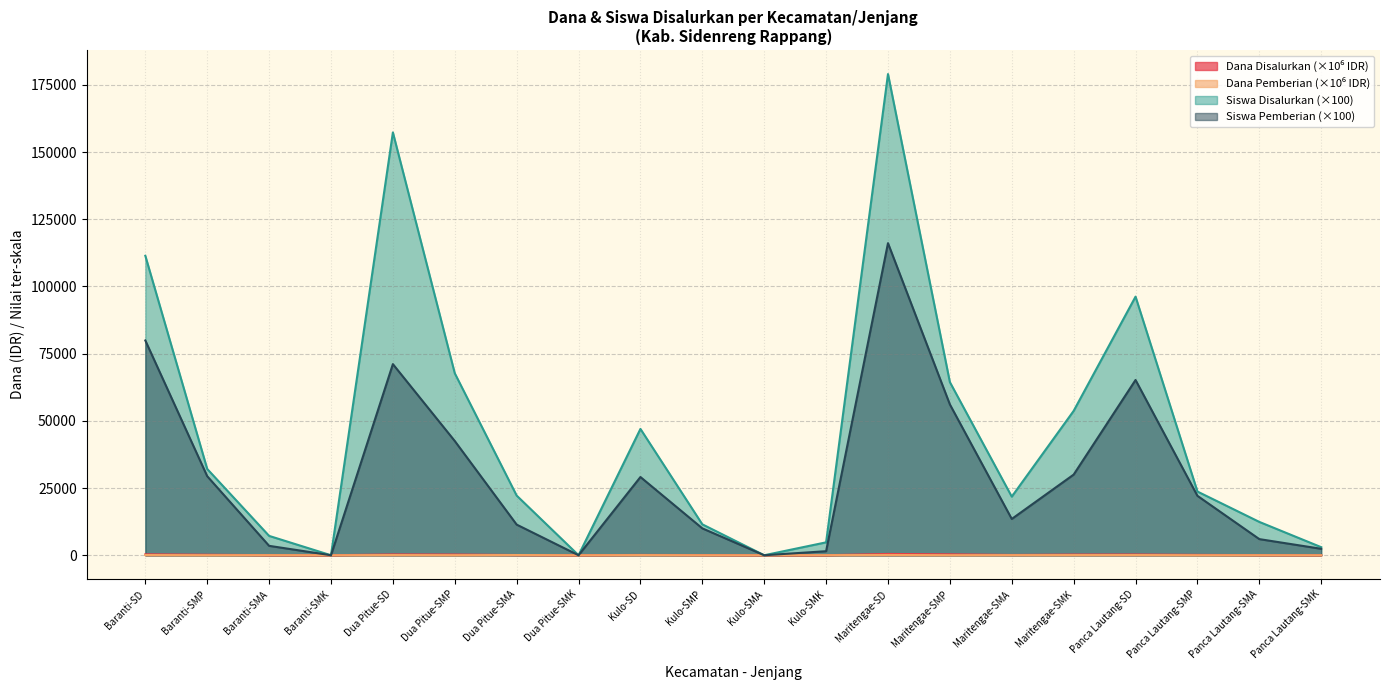

Is it true that Siswa Pemberian (×100) equals 0.0 at Dua Pitue-SMK?

True